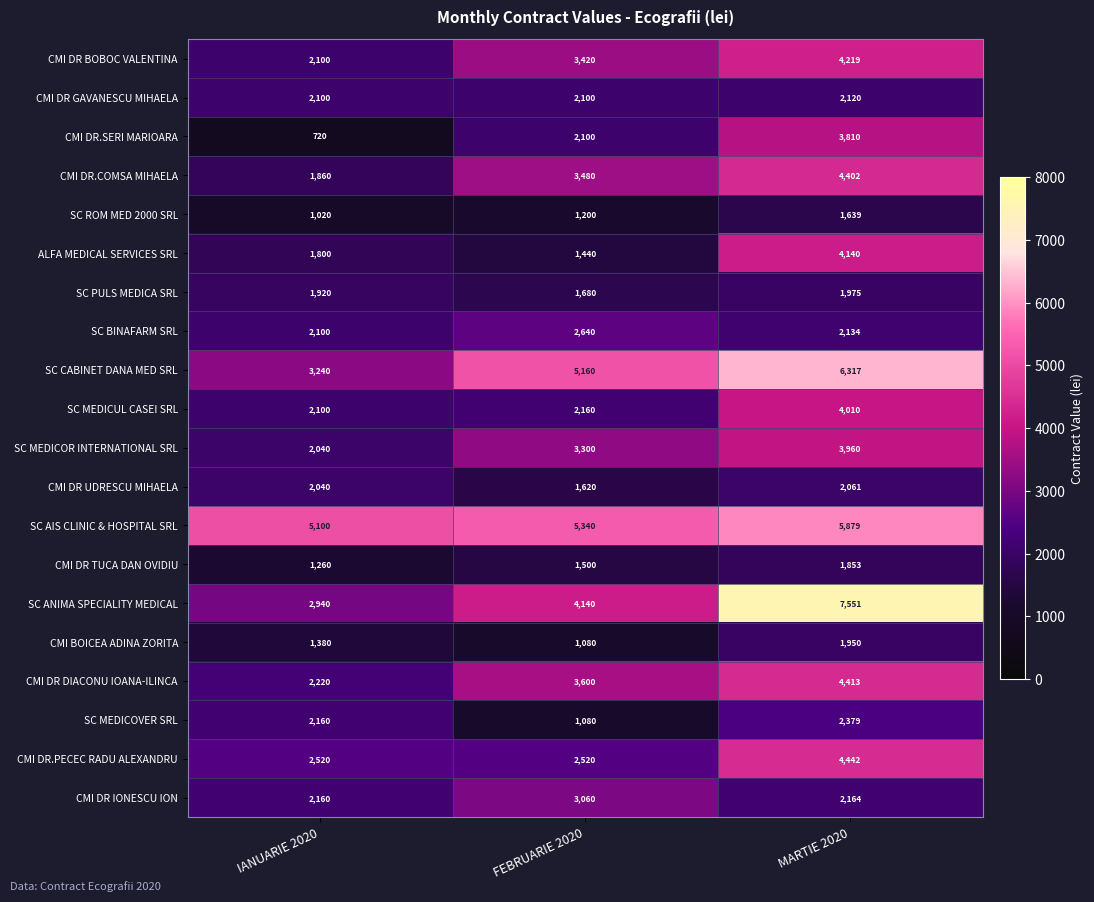

What is the maximum value shown in the chart?

7551